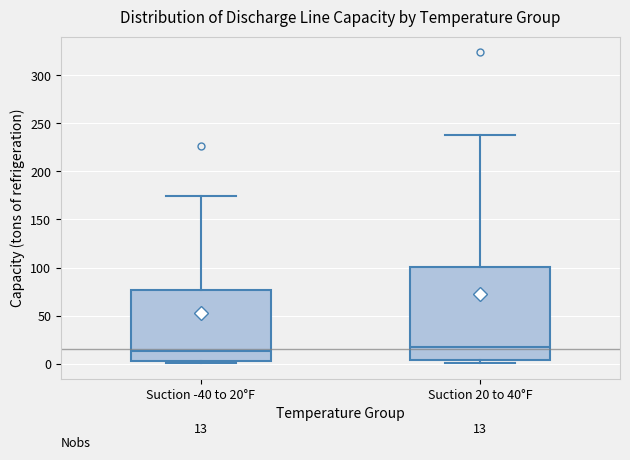

Which box is the tallest, from its lower edge to its upper edge?

Suction 20 to 40°F